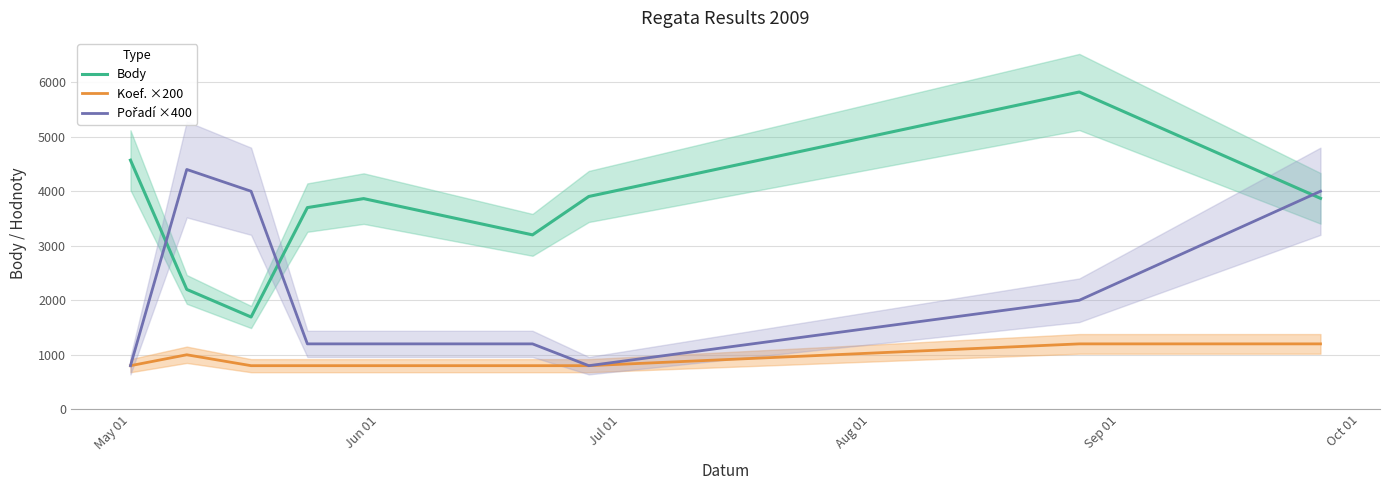

True or false: Koef. ×200 and Body intersect in this chart.

False